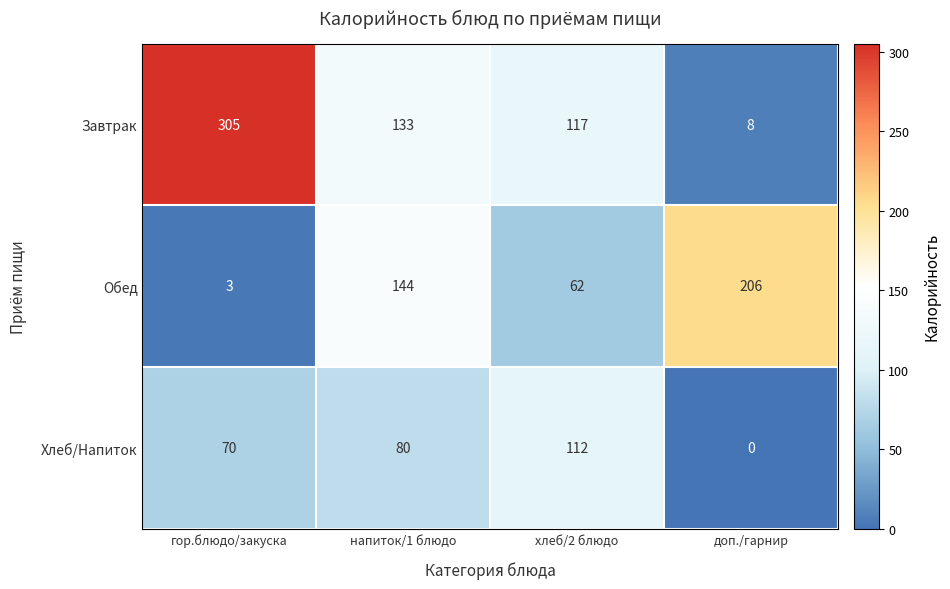

How many distinct data groups are displayed?

3